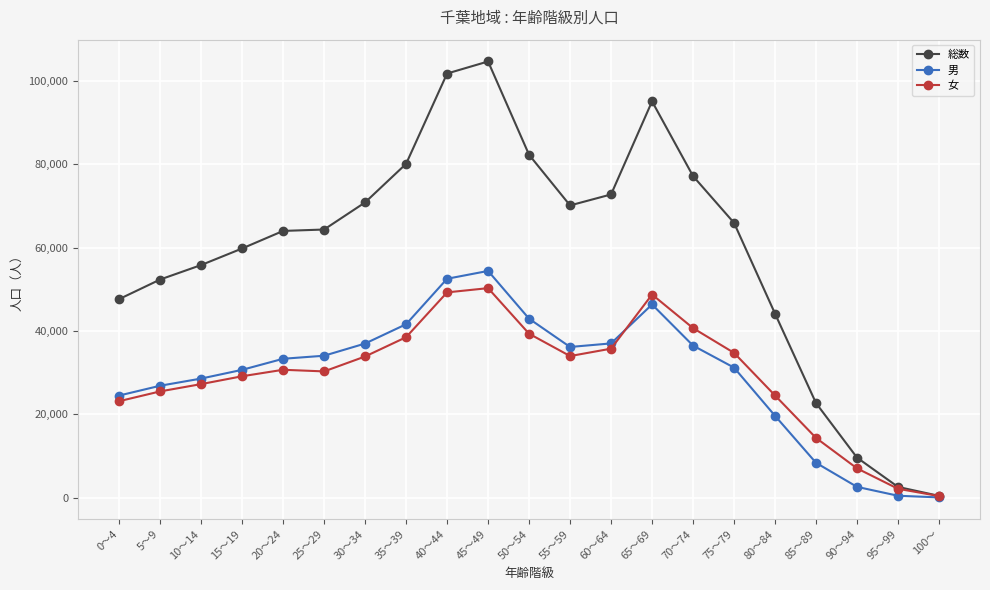

Which series has the largest total across all categories?

総数